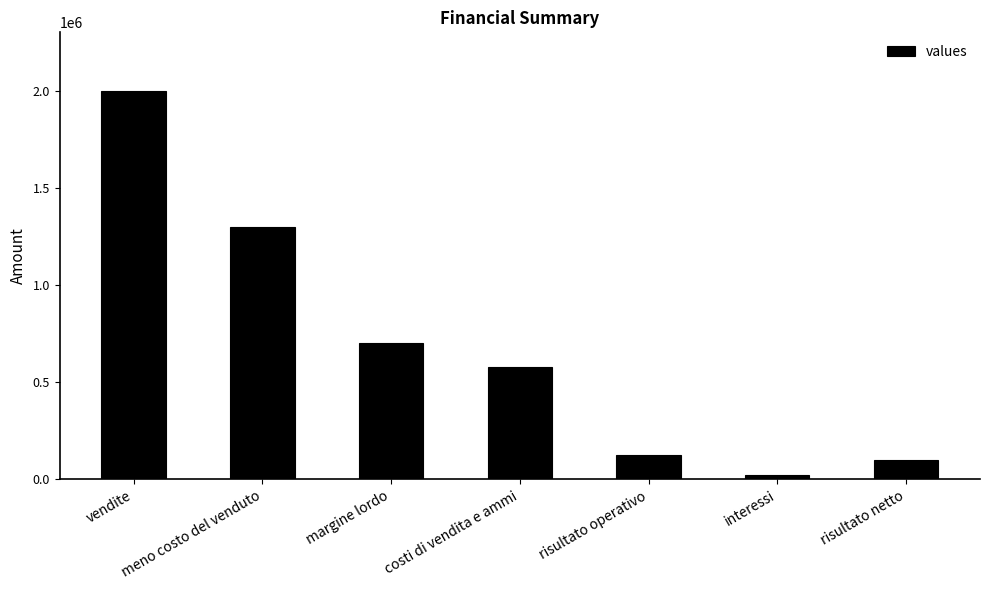

Are the bars grouped side by side (vs. stacked)?

No